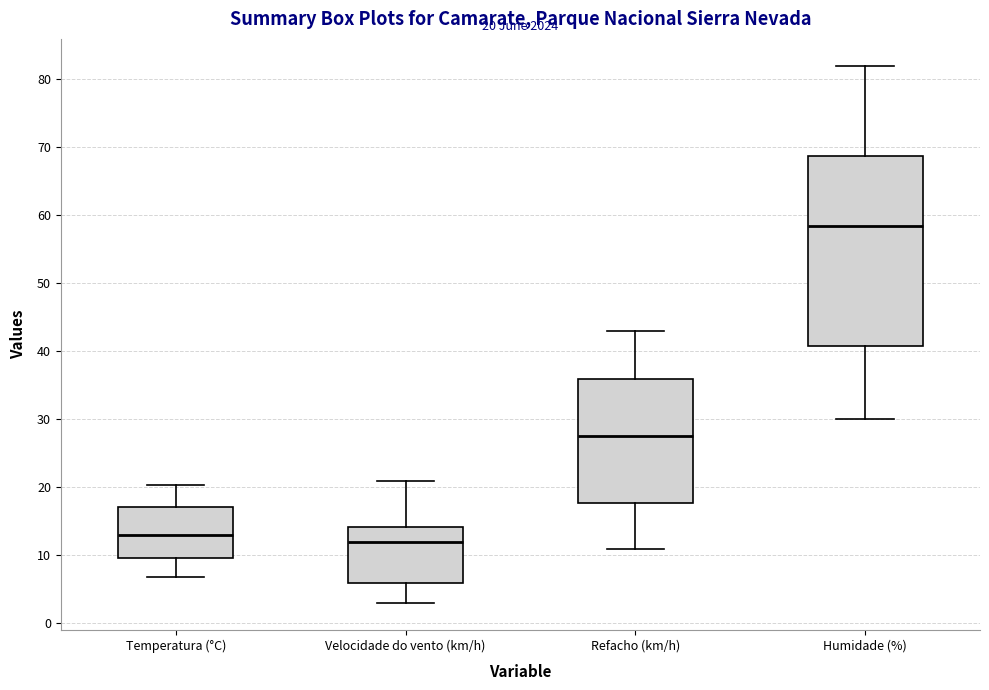

Comparing the boxes themselves (not the whiskers), which one is the tallest?

Humidade (%)